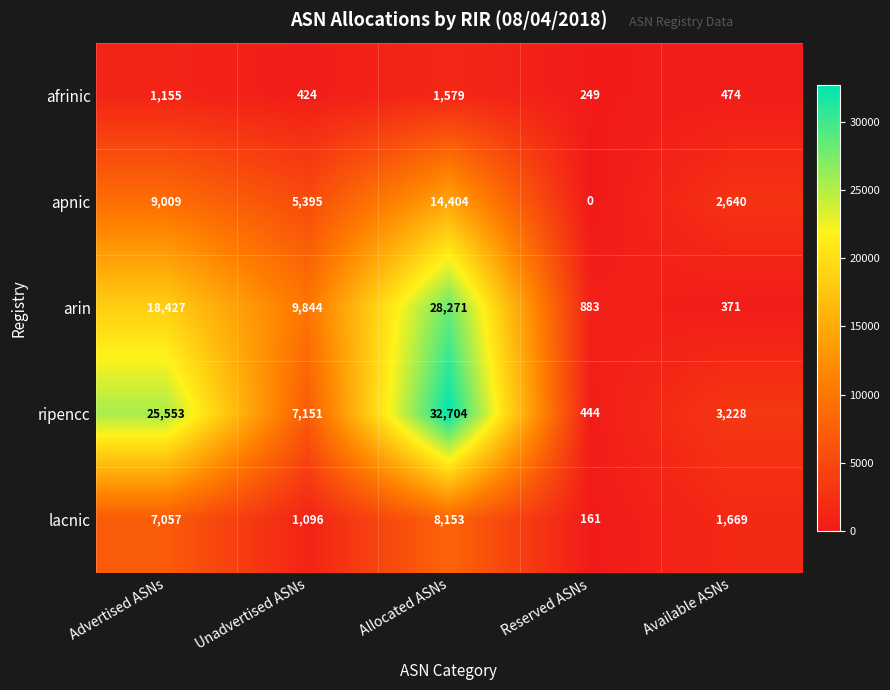

How many categories are shown in the chart?

5